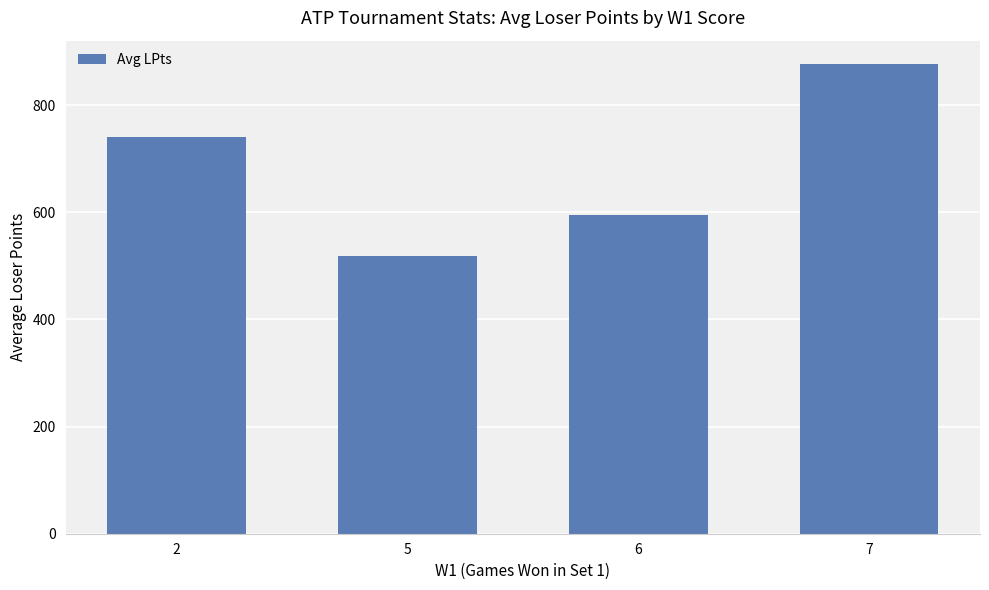

Reading left to right, extract all data points from this chart.

740.0	518.5	595.2	876.3